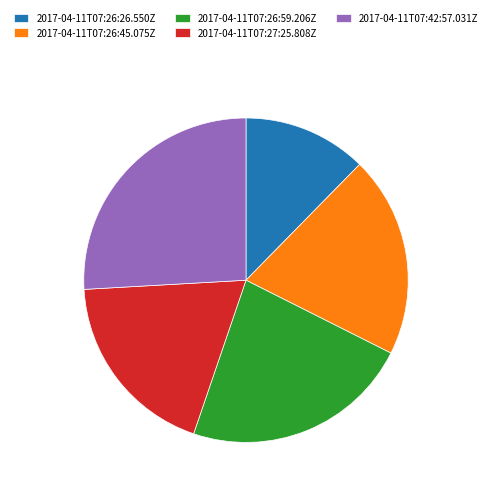

Is it true that 2017-04-11T07:42:57.031Z is 26% of the pie?

True